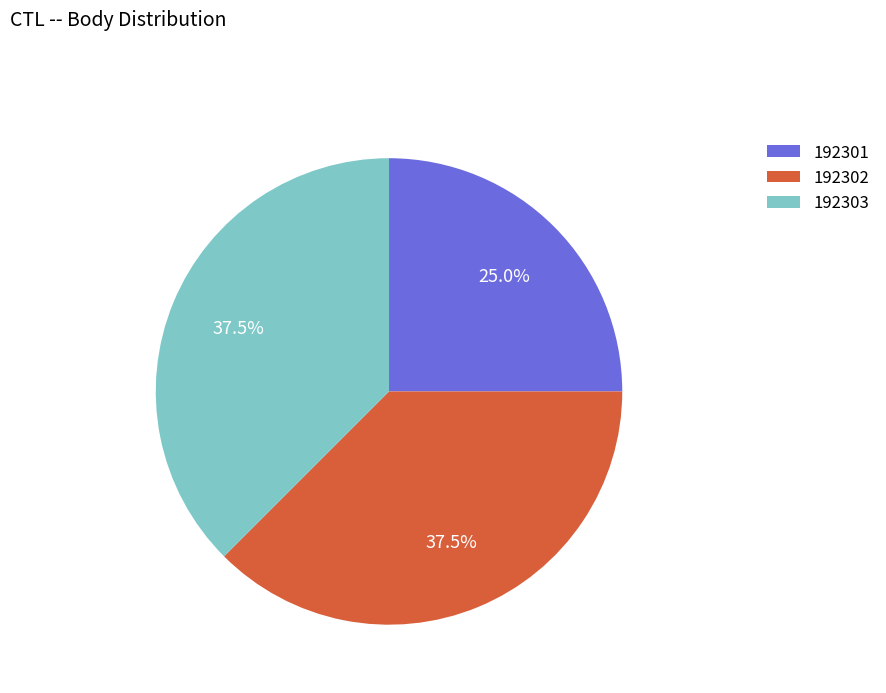

What is the smallest slice in the pie chart?

192301